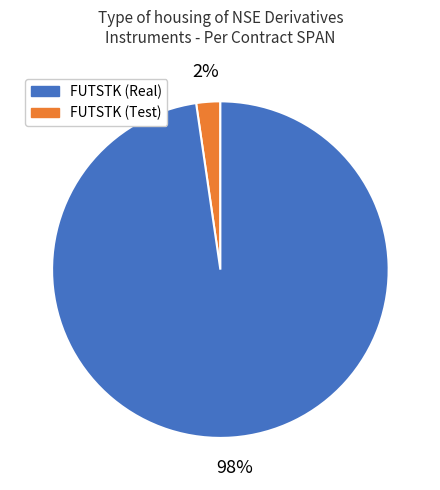

Is there a majority slice in this chart?

Yes